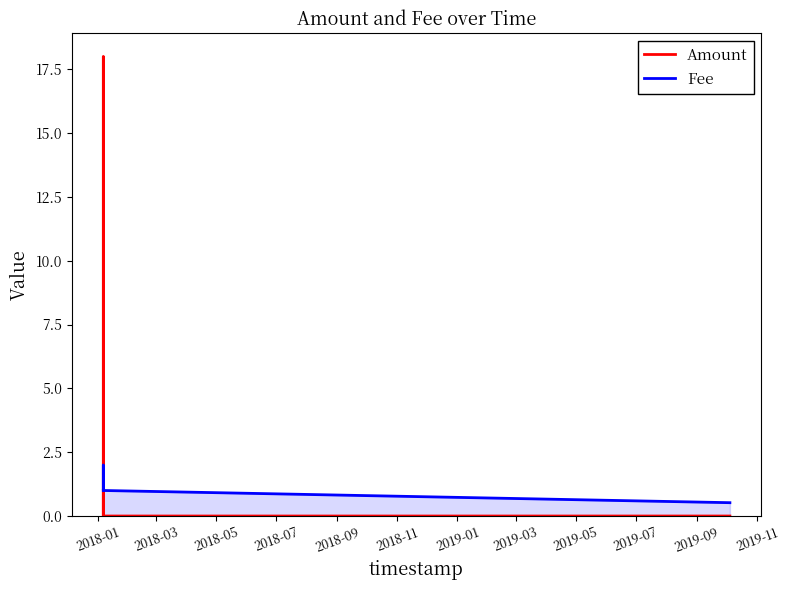

Which series has the largest range (max minus min)?

Amount